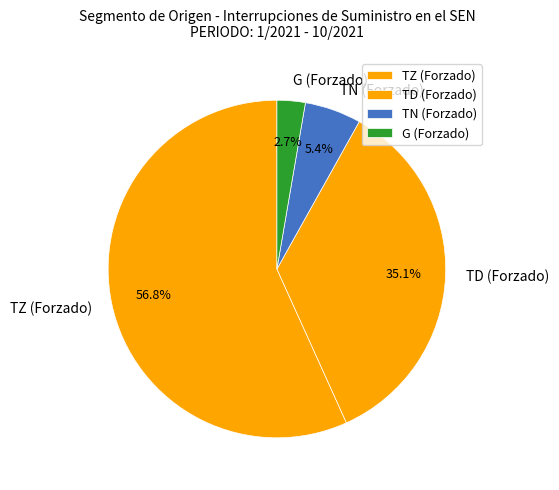

Is there any slice that represents more than half of the pie?

Yes